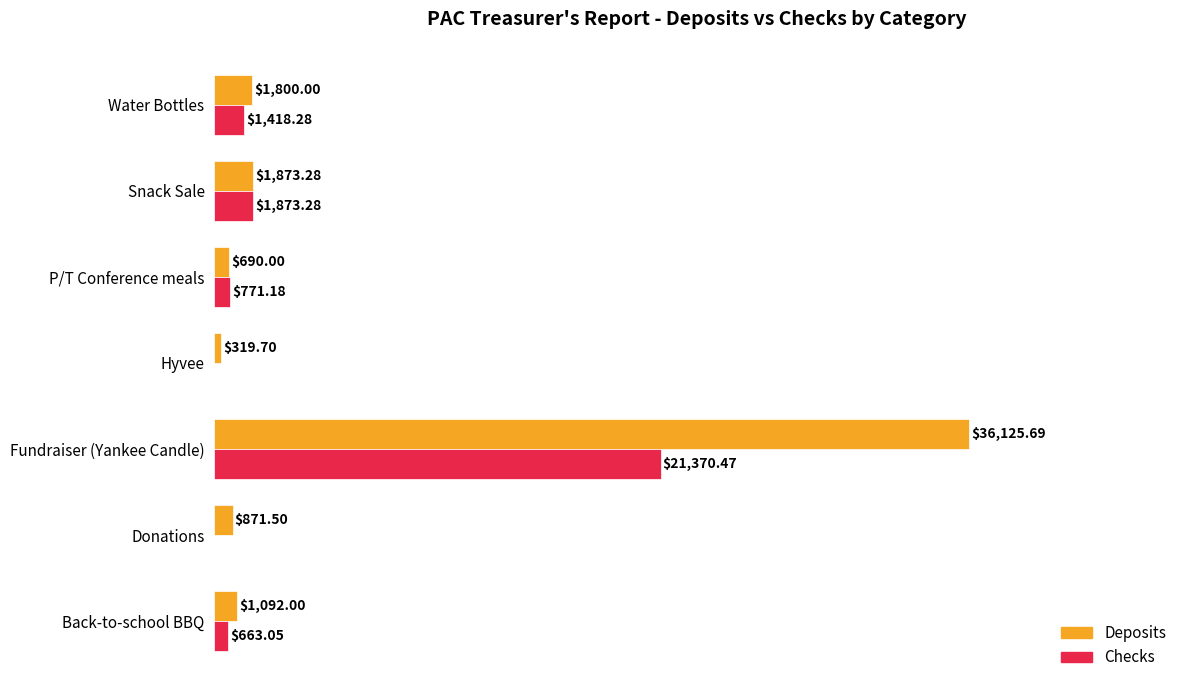

At which label is Checks closest to 10685?

Snack Sale